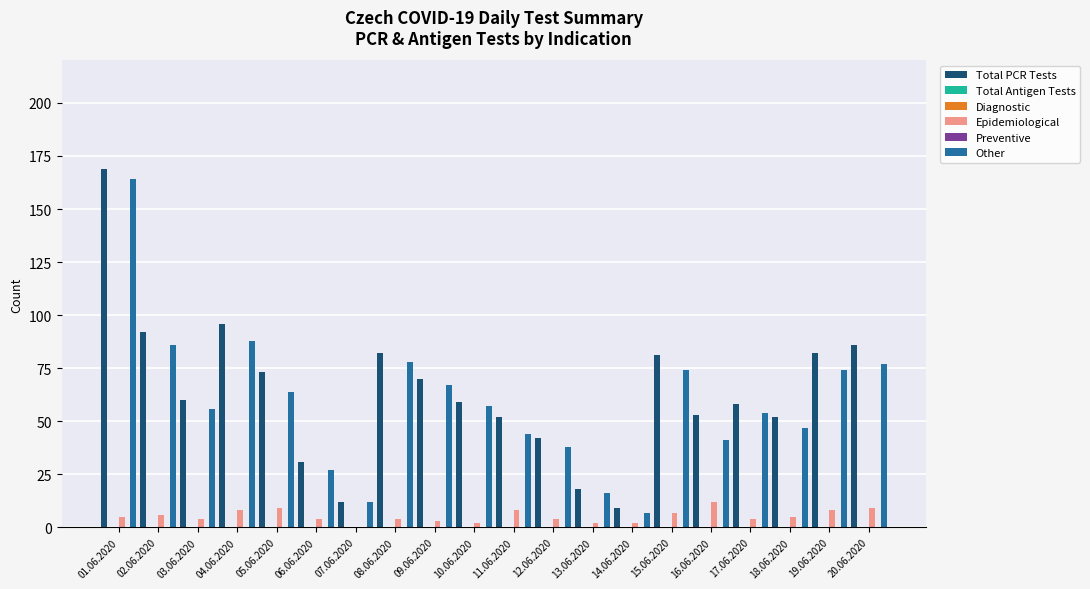

At which label is Total PCR Tests closest to 89?

02.06.2020